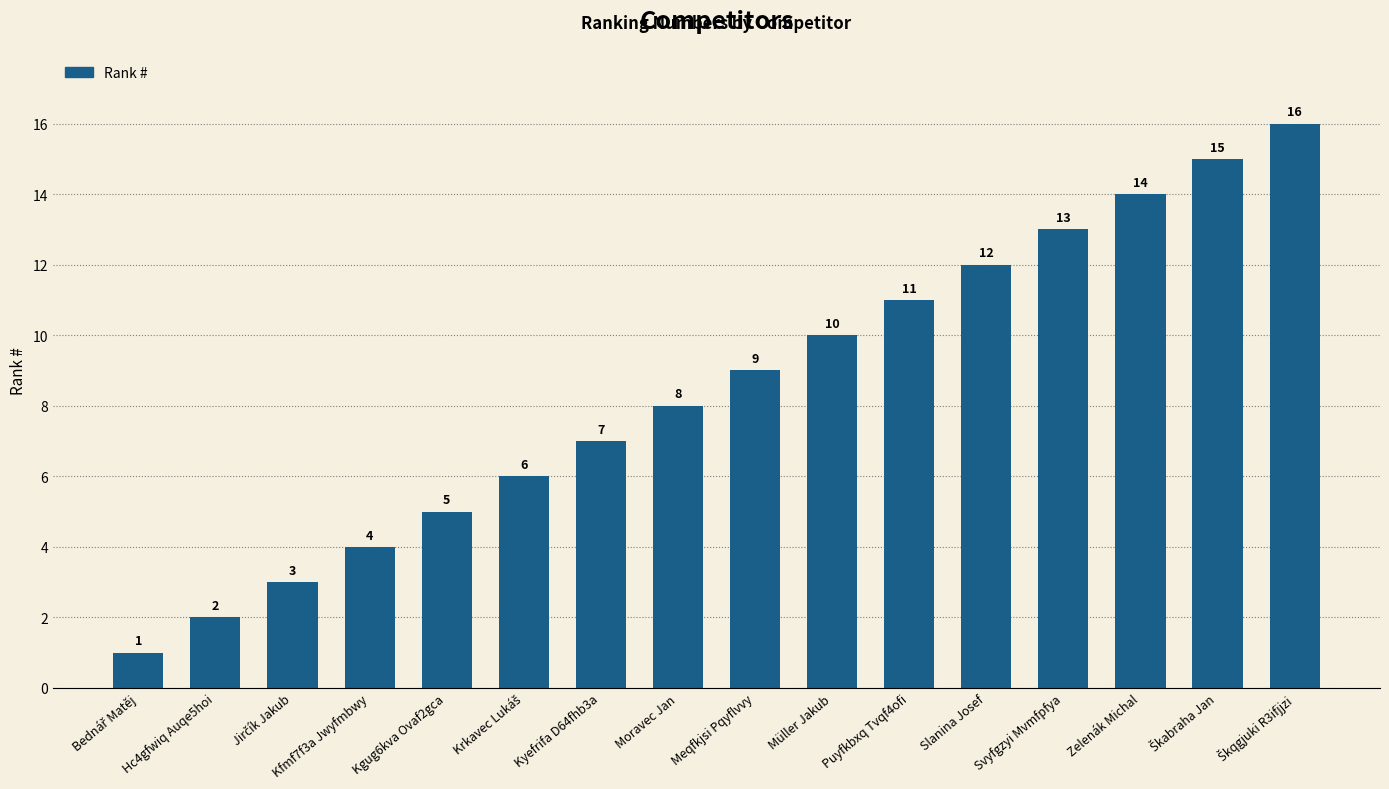

Read the value at Moravec Jan.

8